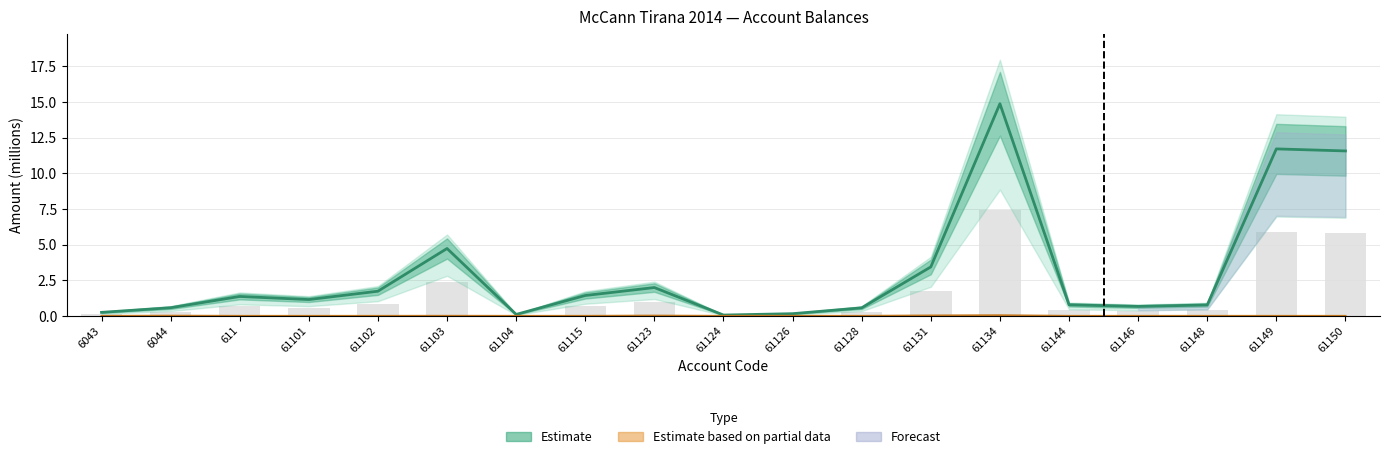

Reading left to right, list all the values displayed in this chart.

Taxable: 0.3	0.6	1.4	1.1	1.7	4.7	0.1	1.4	2.0	0.1	0.2	0.6	3.4	14.9	0.8	0.7	0.8	11.7	11.6
Undeductible: 0.0	0.0	0.0	0.0	0.0	0.0	0.0	0.0	0.0	0.0	0.0	0.0	0.0	0.0	0.0	0.0	0.0	0.0	0.0